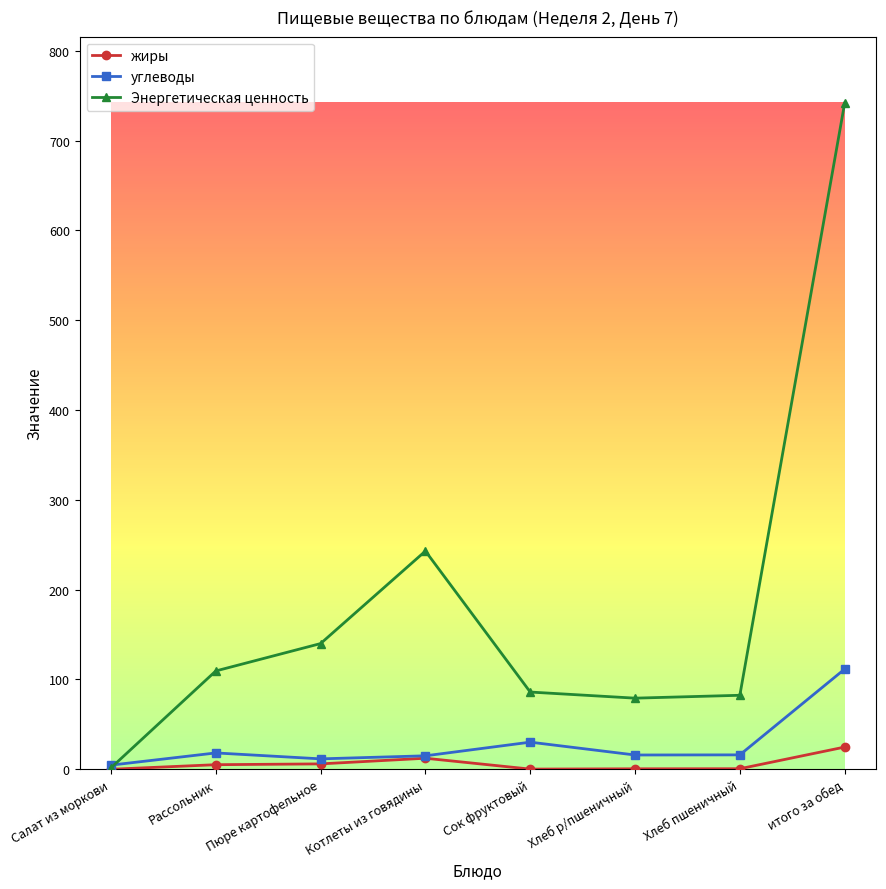

Rank the series at Сок фруктовый from highest to lowest value.

Энергетическая ценность, углеводы, жиры